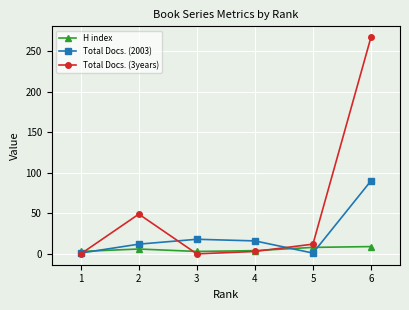

Does the chart have visible grid lines?

Yes